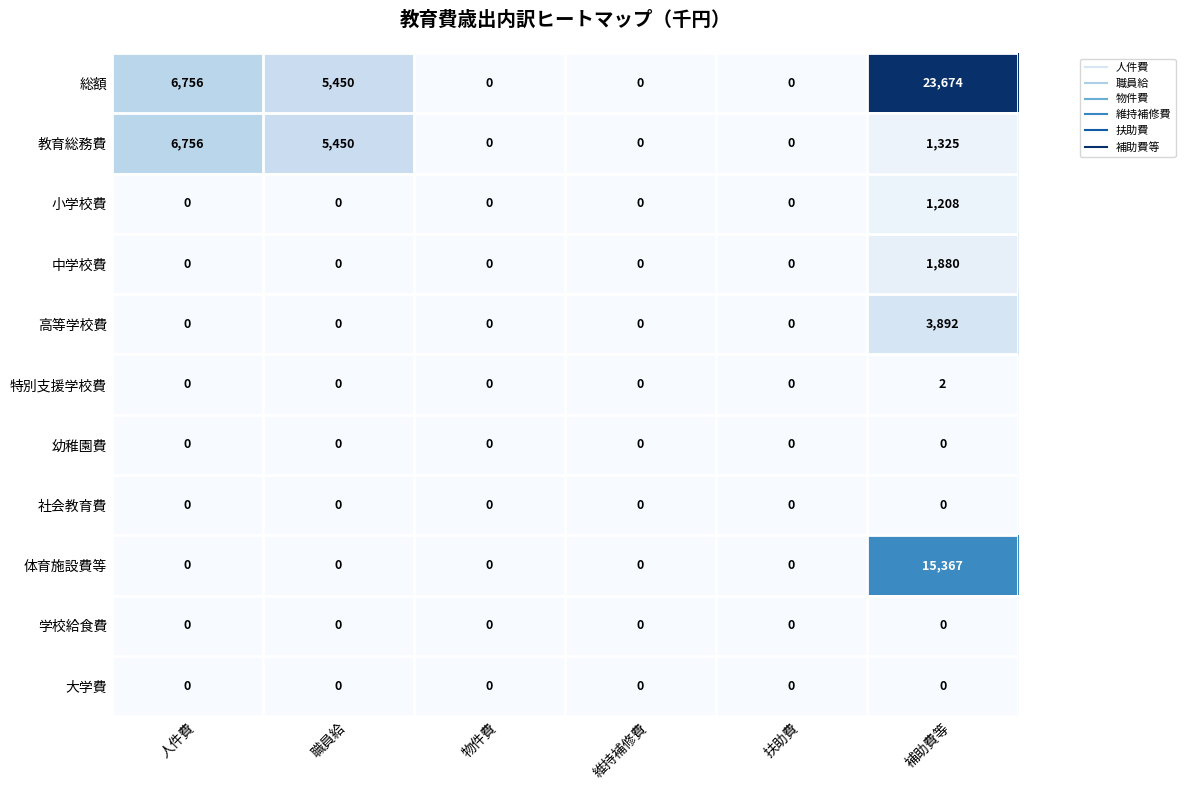

At how many categories does at least one series exceed 7801?

1